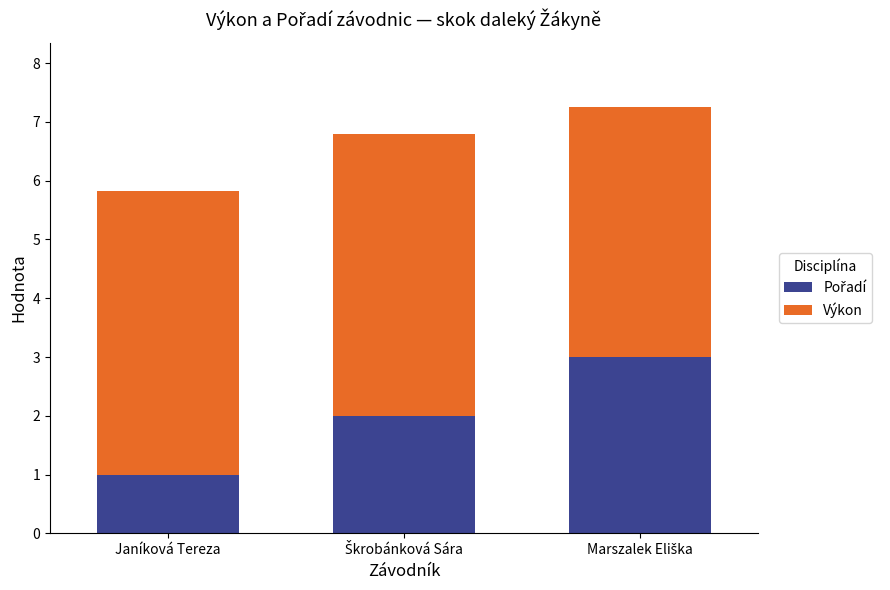

How many bars are there in total?

3